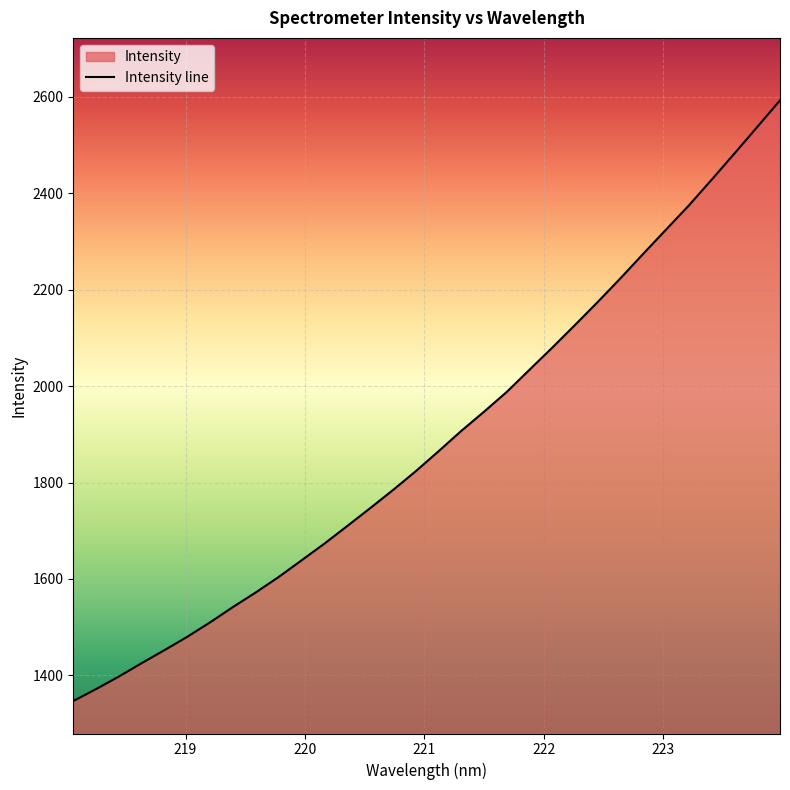

The value at 223.5987 is 698.4. True or false?

False